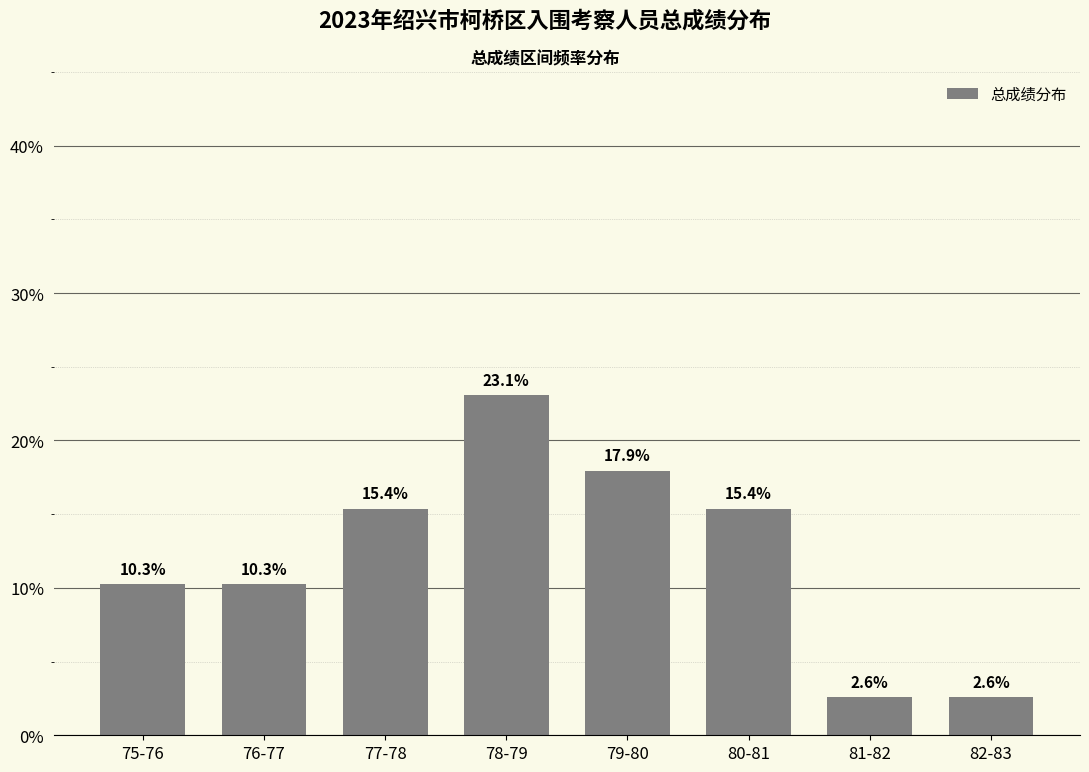

What is the minimum value shown in the chart?

2.6